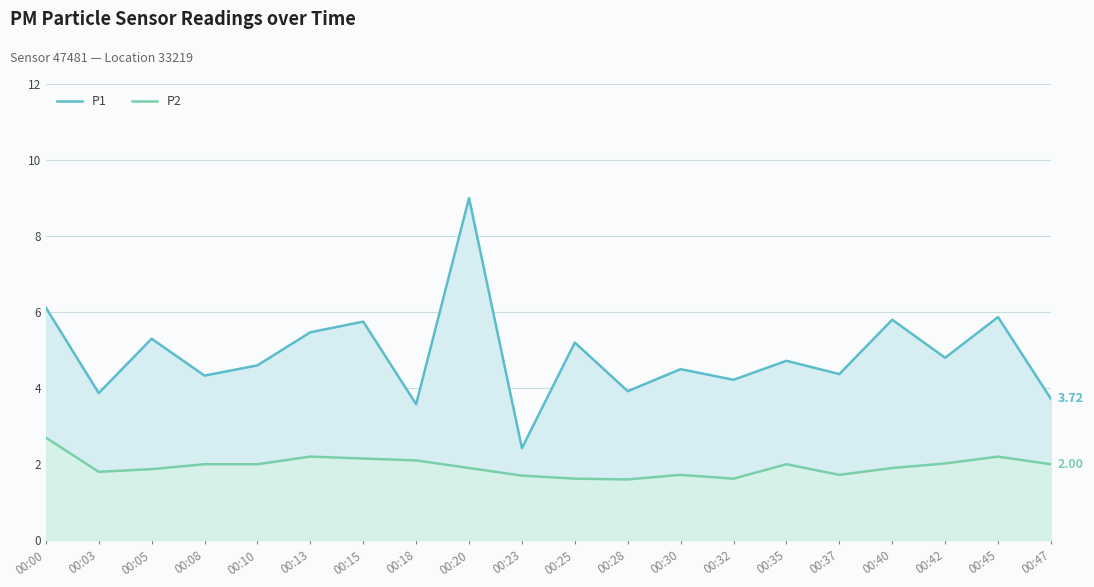

What is the total value across all series at 00:03?

5.7